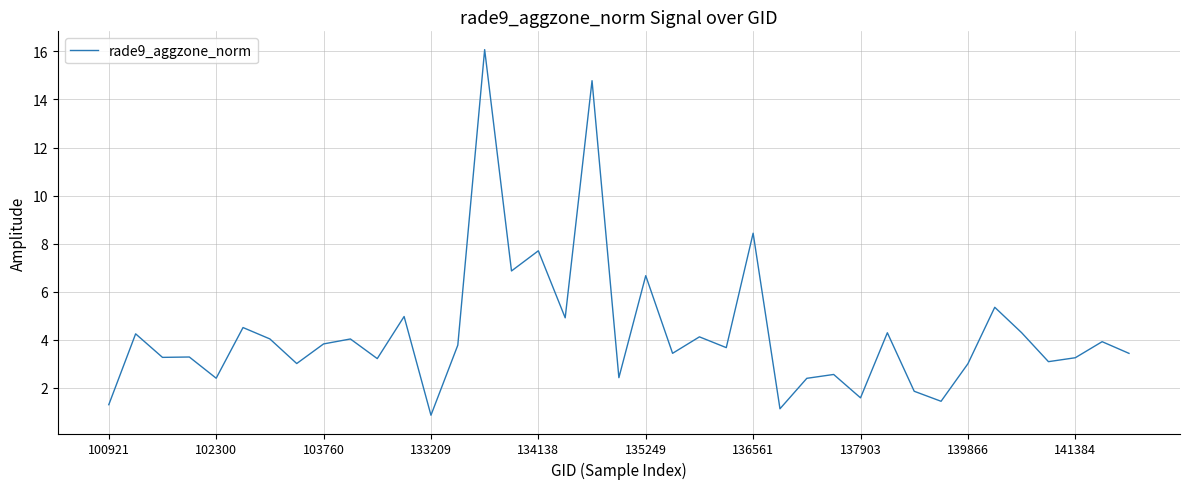

What is the difference between the maximum and minimum values?

15.2